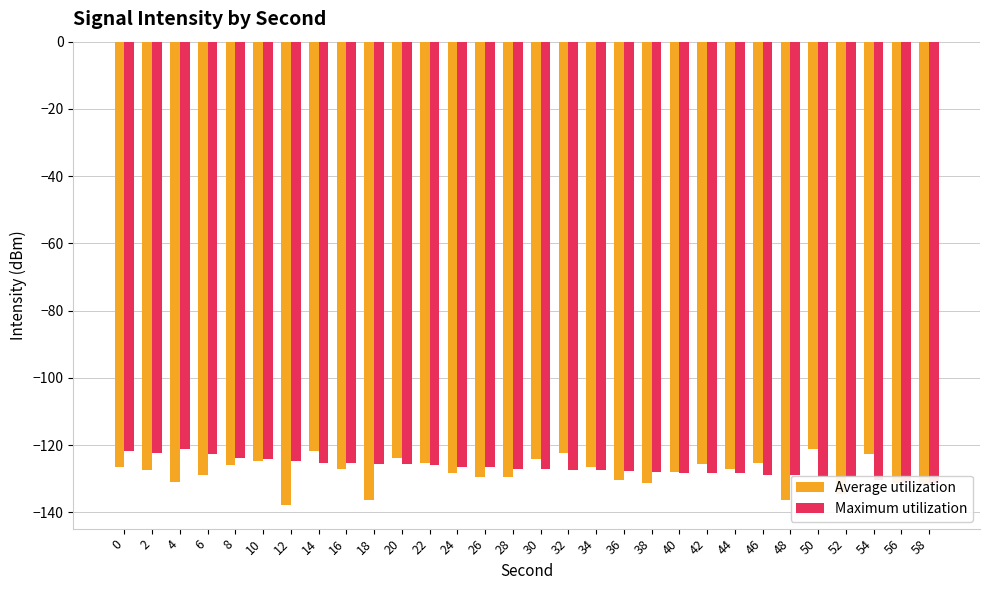

What is the total value across all series at 58?

-263.0